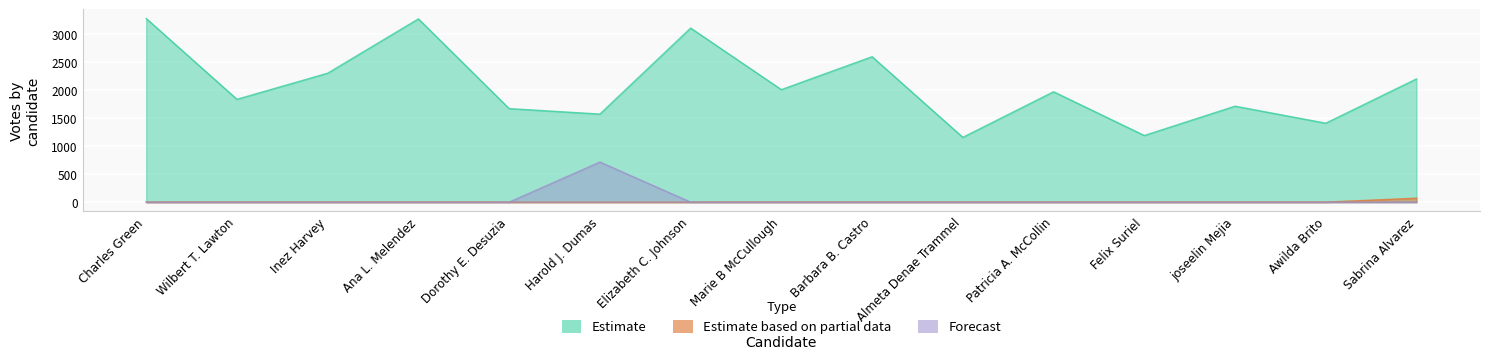

Reading right to left, what are all the values shown in this chart?

Estimate: Sabrina Alvarez=2203	Awilda Brito=1411	joseelin Mejia=1715	Felix Suriel=1191	Patricia A. McCollin=1973	Almeta Denae Trammel=1158	Barbara B. Castro=2600	Marie B McCullough=2011	Elizabeth C. Johnson=3112	Harold J. Dumas=1574	Dorothy E. Desuzia=1672	Ana L. Melendez=3276	Inez Harvey=2305	Wilbert T. Lawton=1838	Charles Green=3283
Estimate based on partial data: Sabrina Alvarez=70	Awilda Brito=0	joseelin Mejia=0	Felix Suriel=0	Patricia A. McCollin=0	Almeta Denae Trammel=0	Barbara B. Castro=0	Marie B McCullough=0	Elizabeth C. Johnson=0	Harold J. Dumas=0	Dorothy E. Desuzia=0	Ana L. Melendez=0	Inez Harvey=0	Wilbert T. Lawton=0	Charles Green=0
Forecast: Sabrina Alvarez=0	Awilda Brito=0	joseelin Mejia=0	Felix Suriel=0	Patricia A. McCollin=0	Almeta Denae Trammel=0	Barbara B. Castro=0	Marie B McCullough=0	Elizabeth C. Johnson=0	Harold J. Dumas=716	Dorothy E. Desuzia=0	Ana L. Melendez=0	Inez Harvey=0	Wilbert T. Lawton=0	Charles Green=0